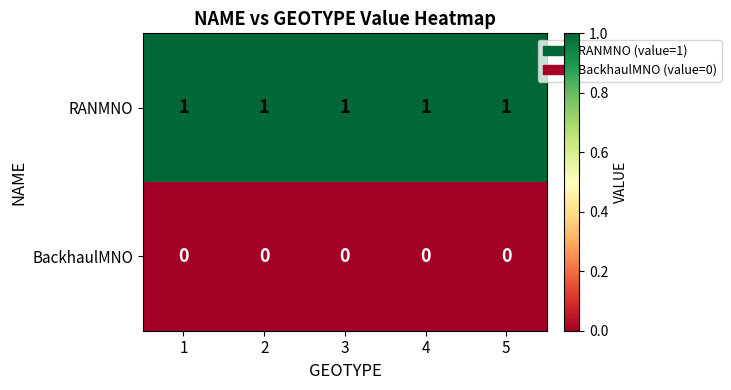

What is the sum of all RANMNO values?

5